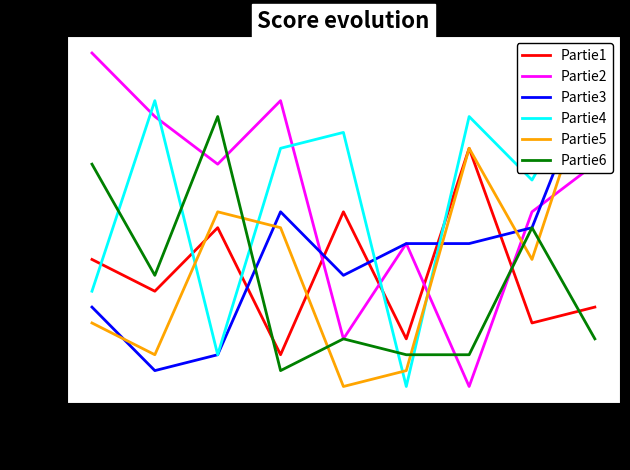

Where do Partie6 and Partie1 first cross each other?

3 and 4